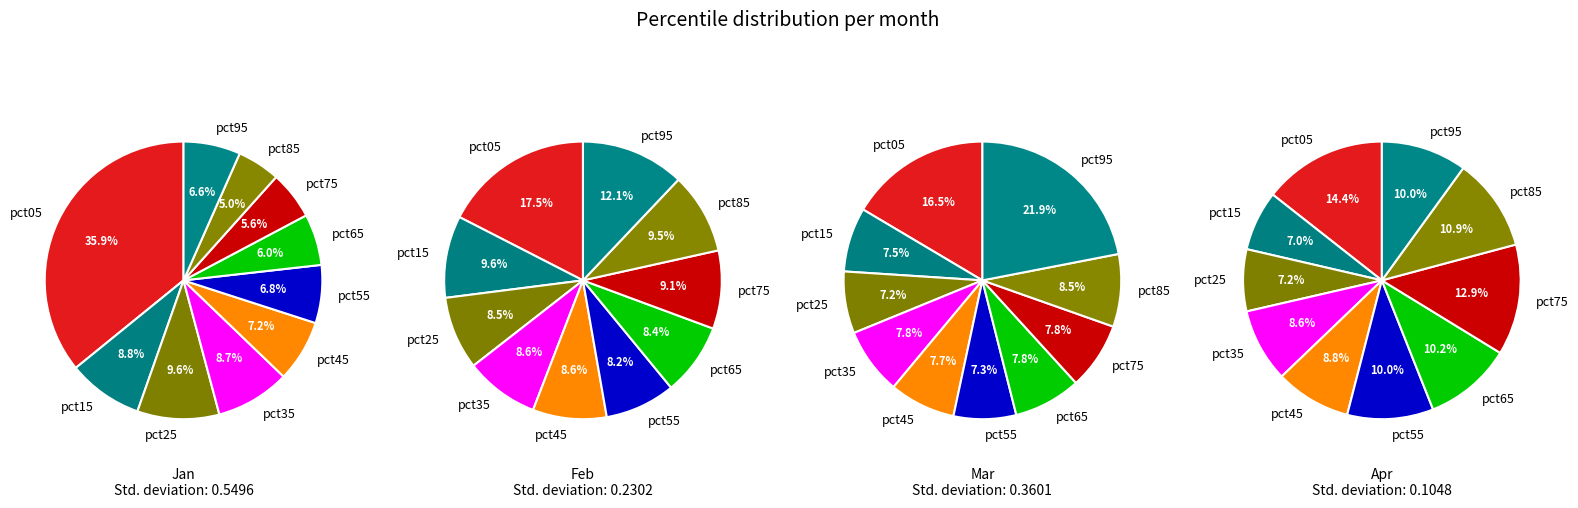

What percentage is NOT represented by pct45?

92.8%